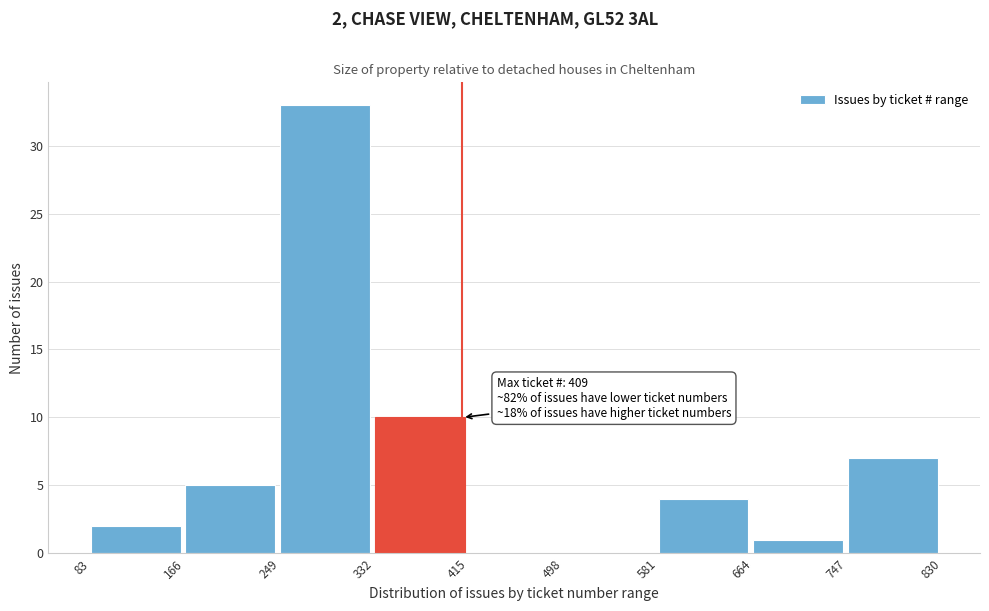

Which range on the x-axis has the tallest bar?

249 to 332